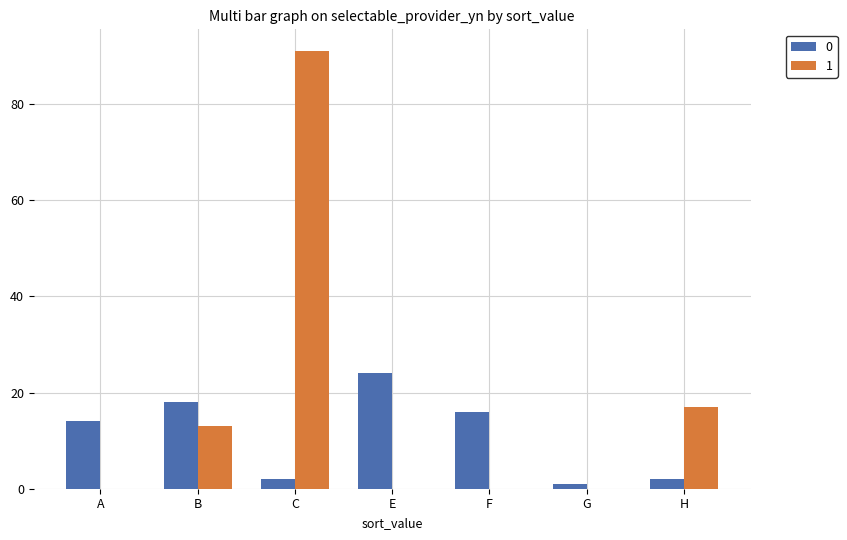

Which series has the largest total across all categories?

1